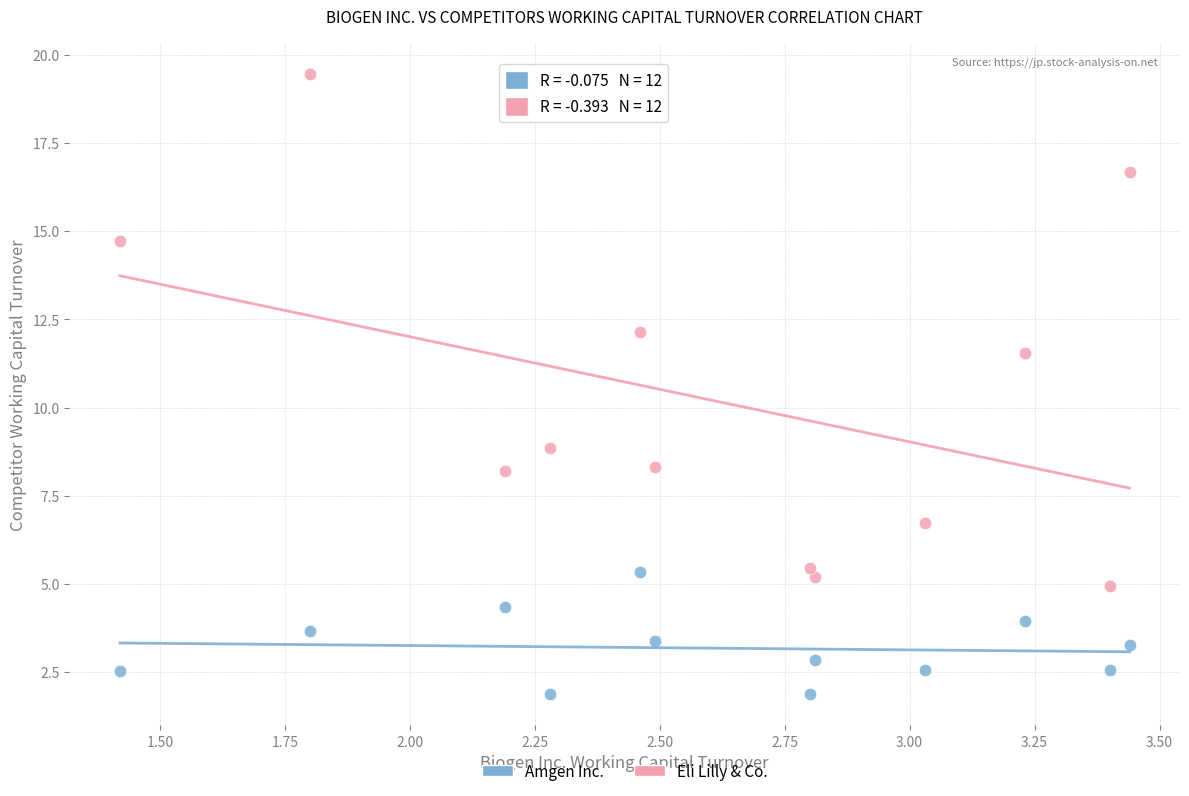

What is the X range (max minus min) for the scatter plot?

2.0